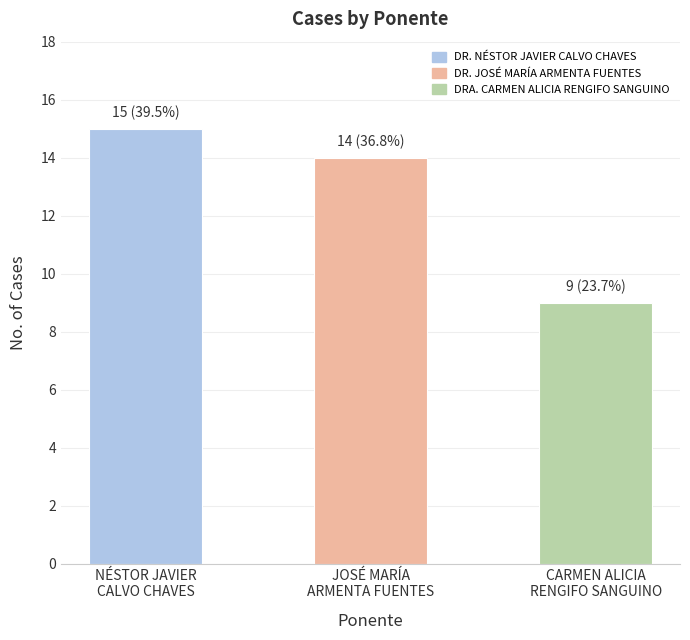

At which label does the data first exceed 14?

NÉSTOR JAVIER
CALVO CHAVES